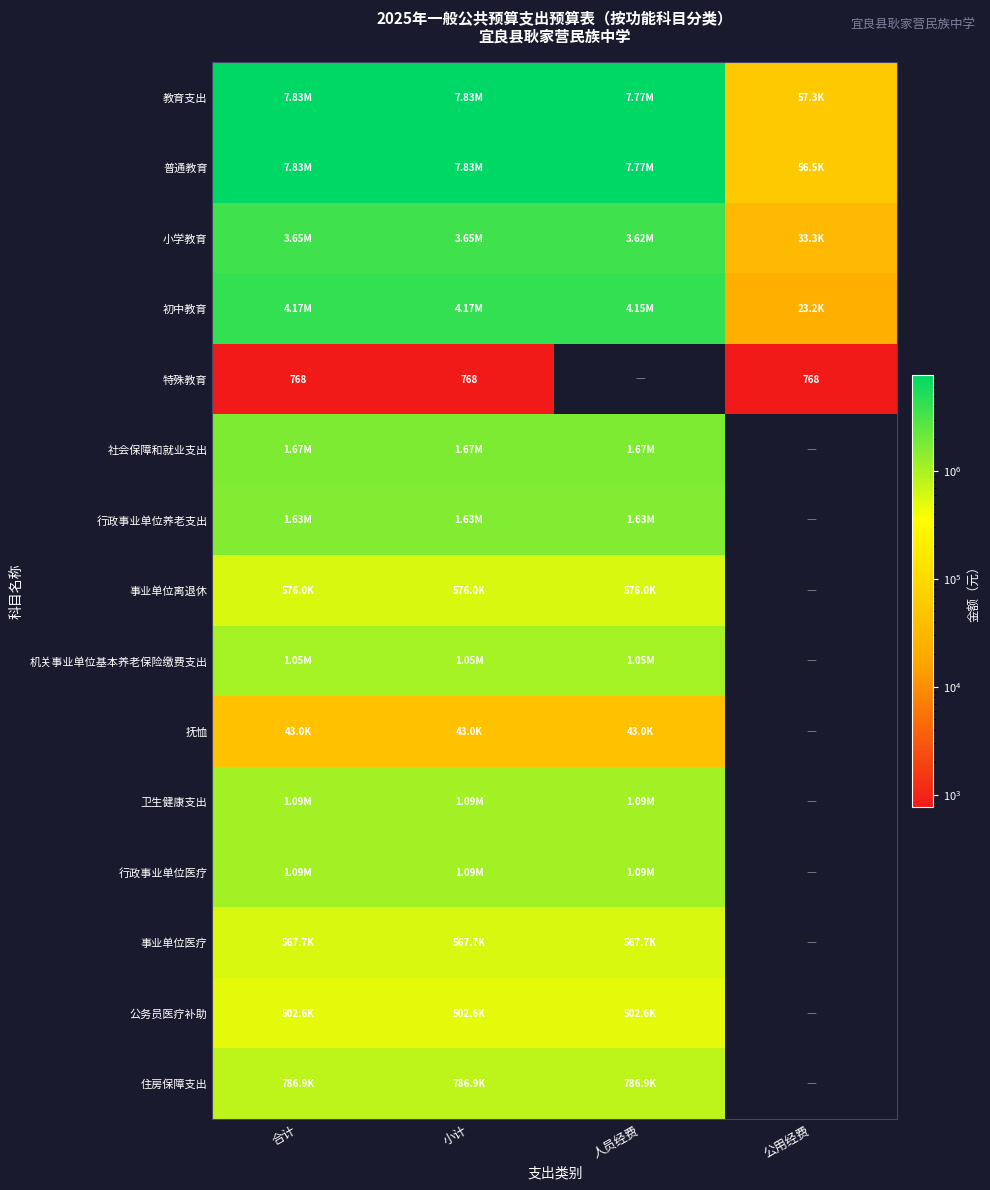

At which category is the sum across all series the highest?

合计